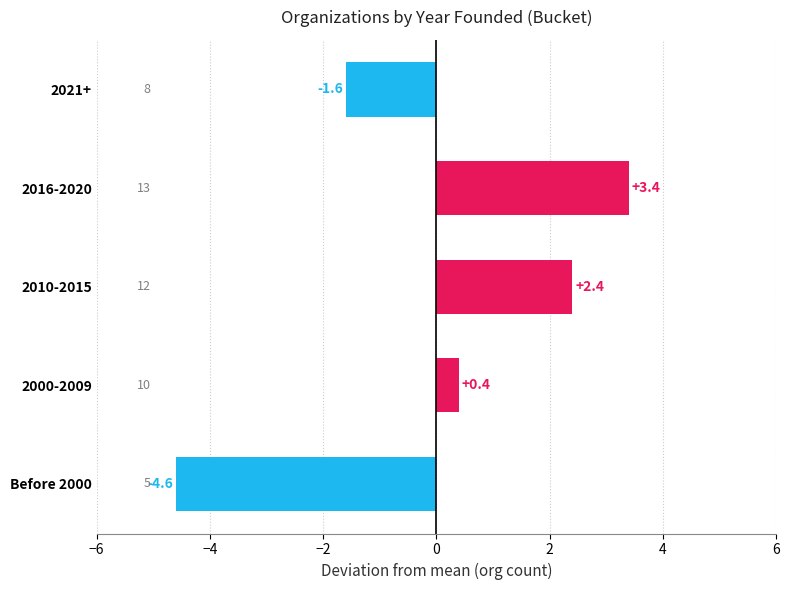

Which category has the lowest value across all series?

Before 2000